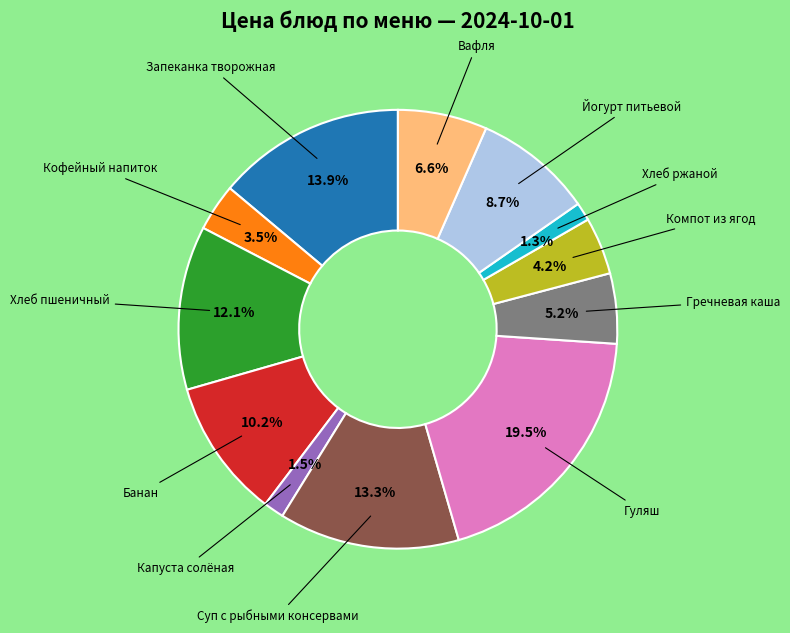

Does any single category account for the majority?

No